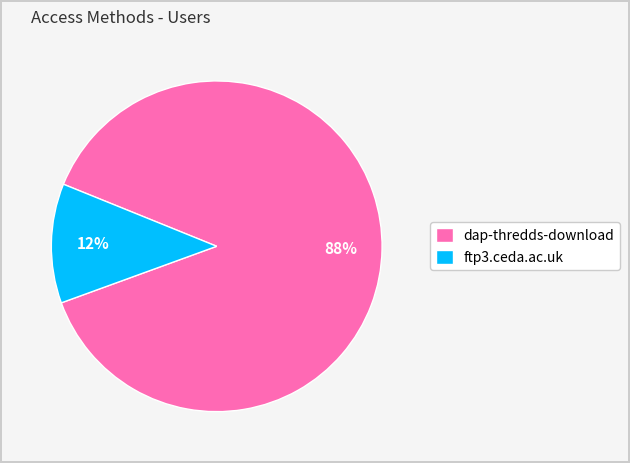

Does ftp3.ceda.ac.uk account for over 50% of the chart?

No